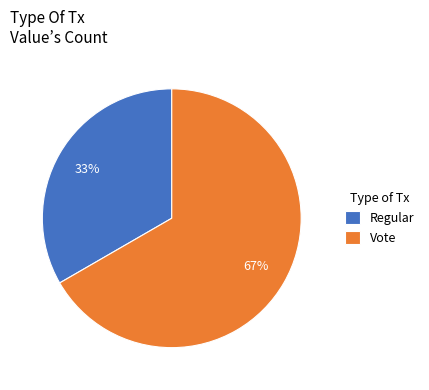

Which category has the biggest portion of the pie?

Vote